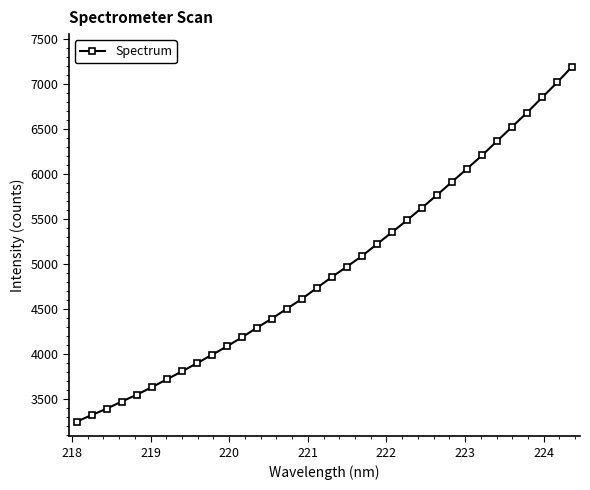

What is the difference between the maximum and minimum values?

3936.9